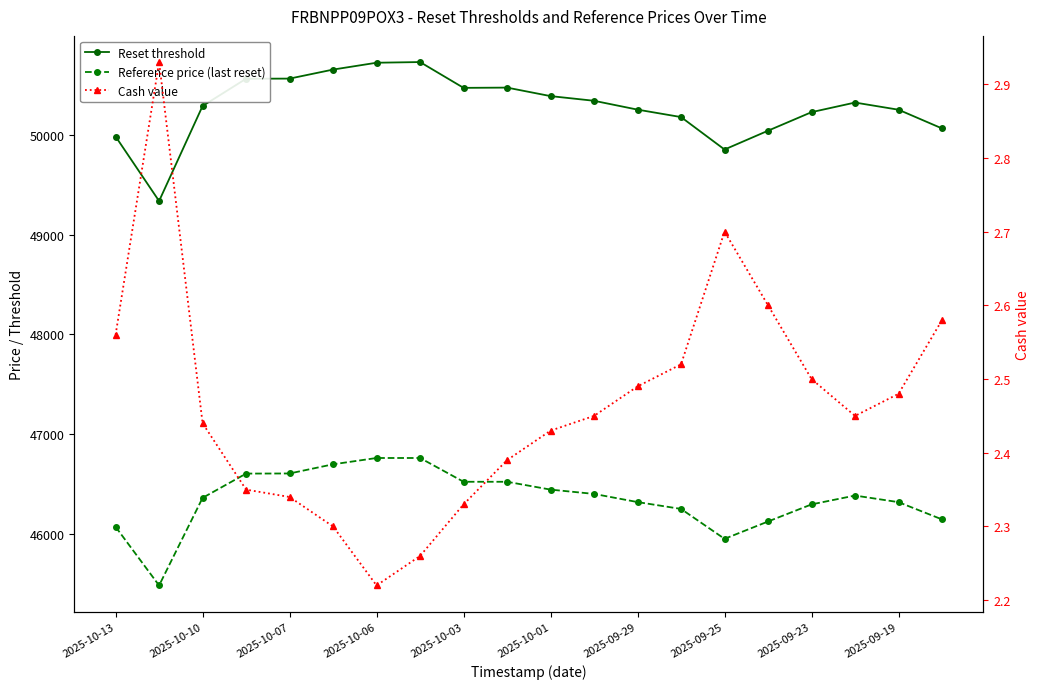

Which series has the largest total across all categories?

Reset threshold